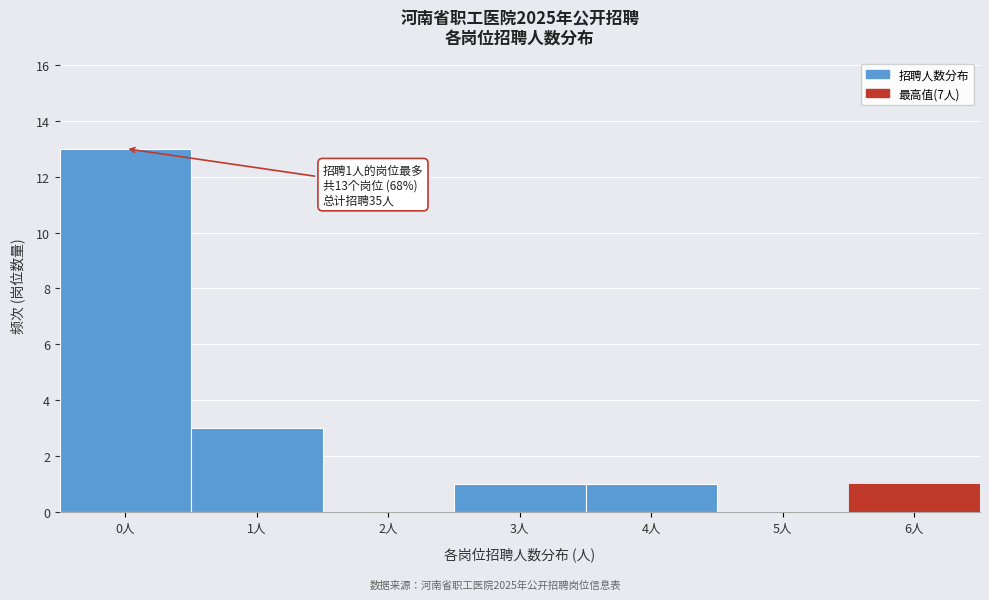

Reading left to right, transcribe all the data shown in this chart.

0人=13	1人=3	2人=0	3人=1	4人=1	5人=0	6人=1